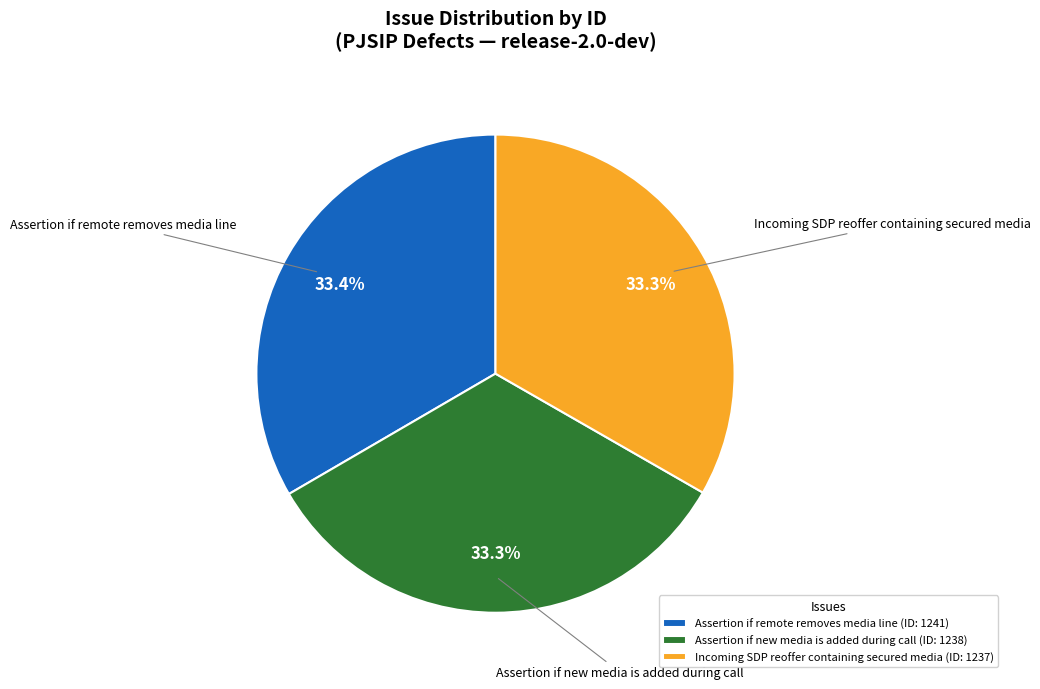

Is Assertion if remote removes media line the majority of the pie?

No